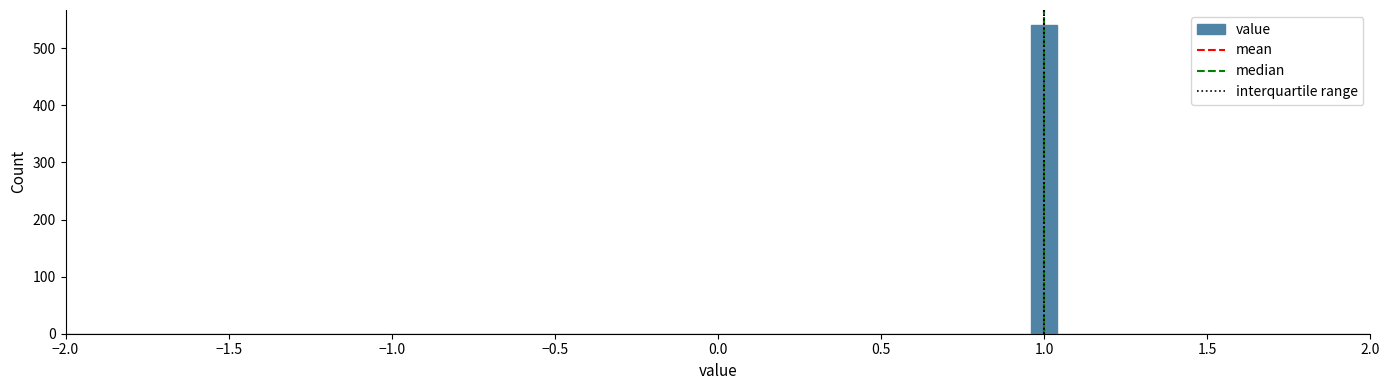

Around what value on the x-axis is the tallest bar? Give the approximate position of its centre, as read against the axis.

1.00